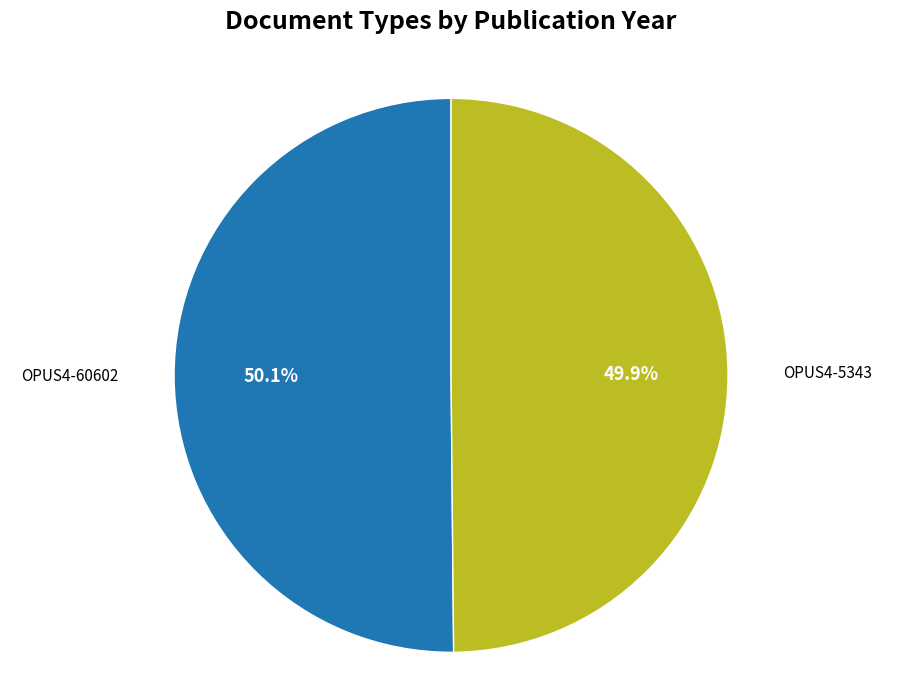

Is there a majority slice in this chart?

Yes